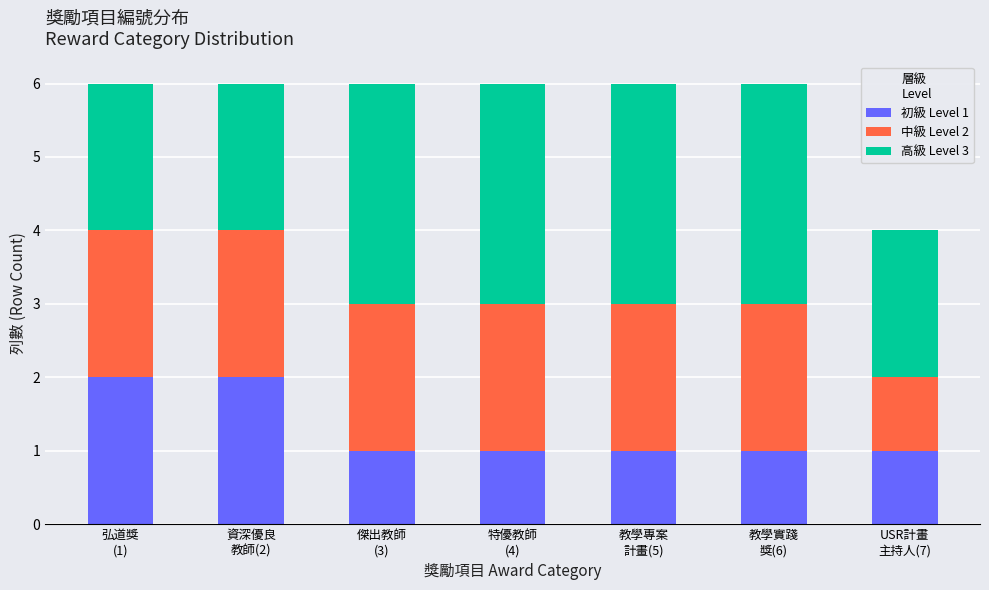

Reading left to right, list the values for the 初級 Level 1 series.

2	2	1	1	1	1	1